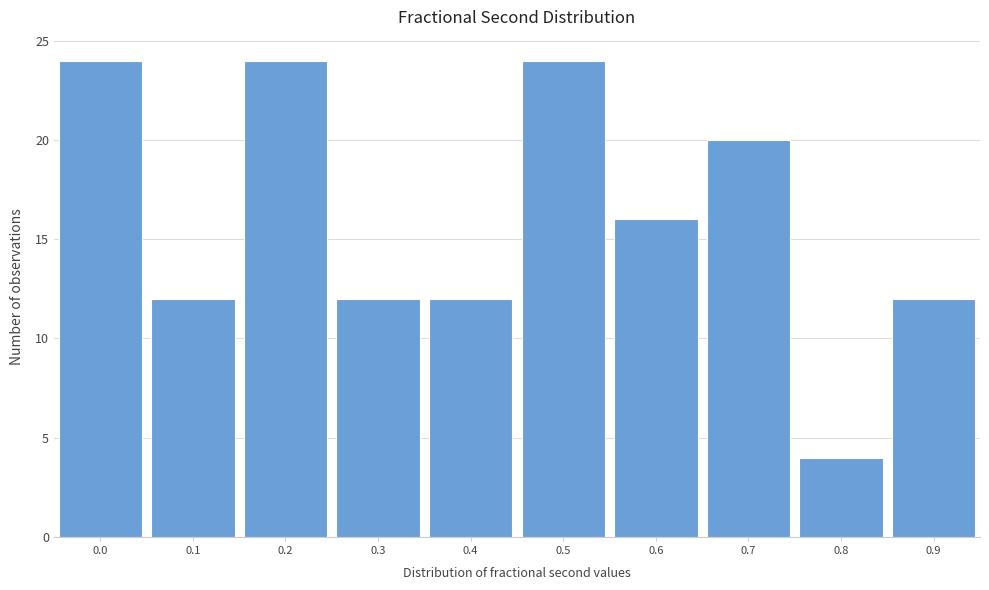

Reading left to right, list all the values displayed in this chart.

24	12	24	12	12	24	16	20	4	12